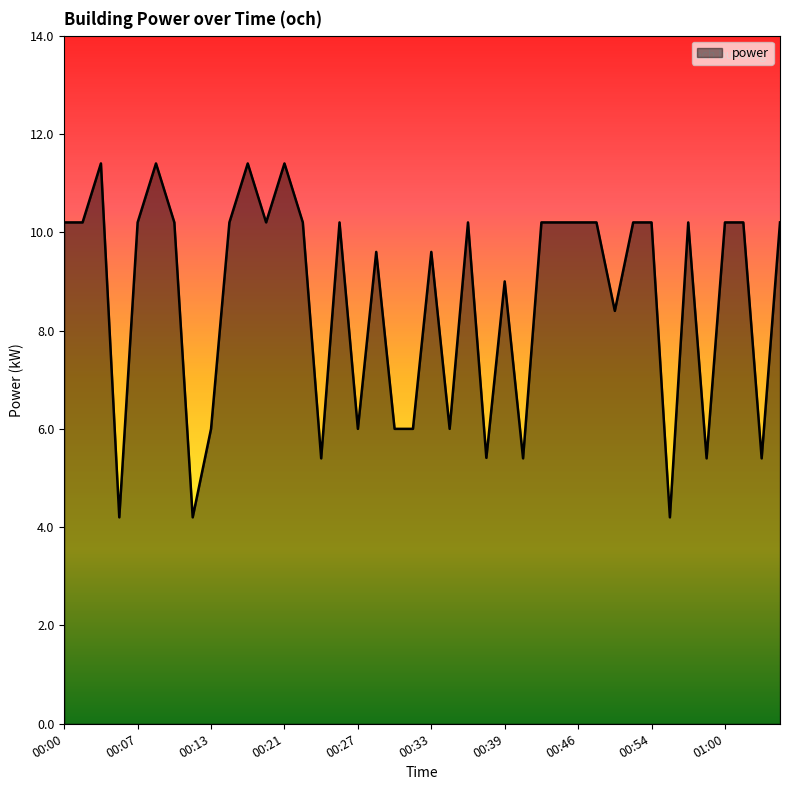

How many lines are shown in the chart?

1